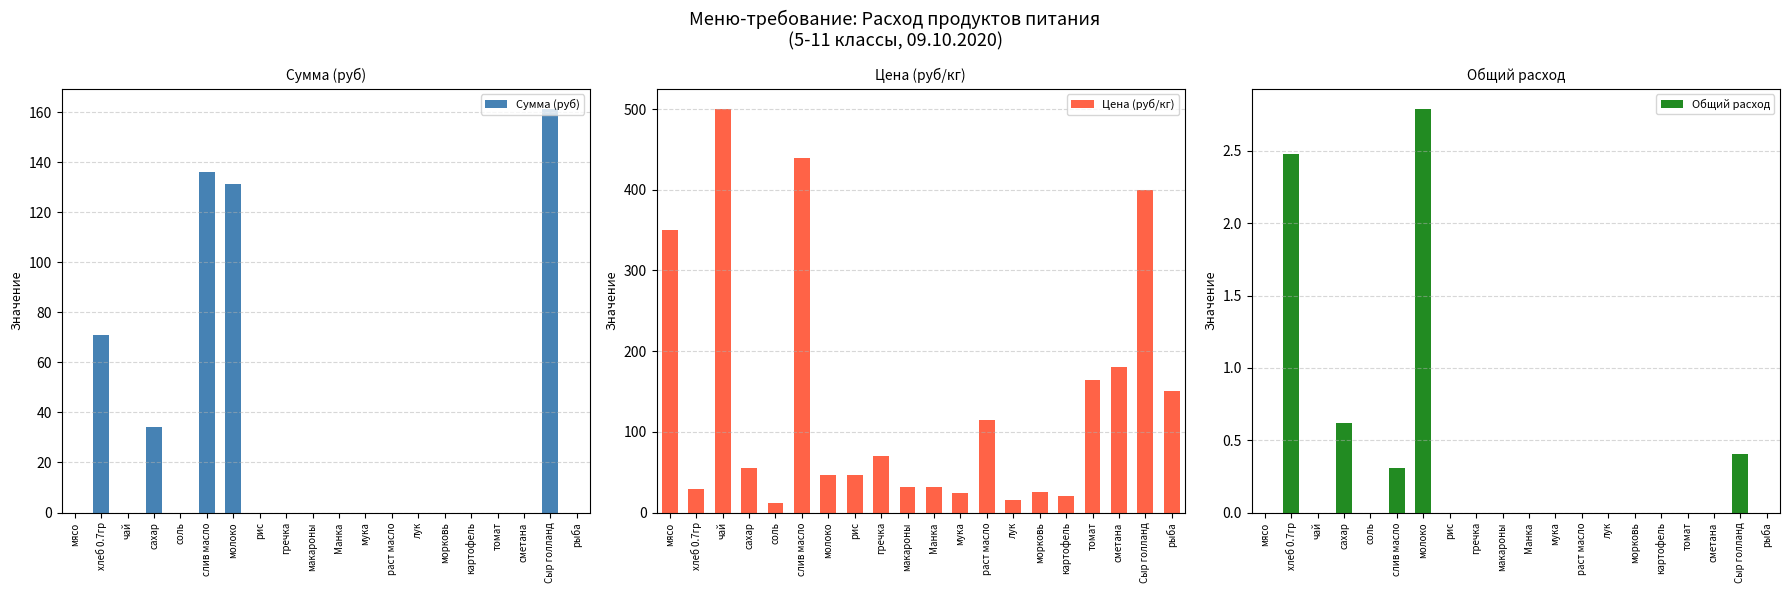

What is the spread (max minus min) of values at Манка?

32.0